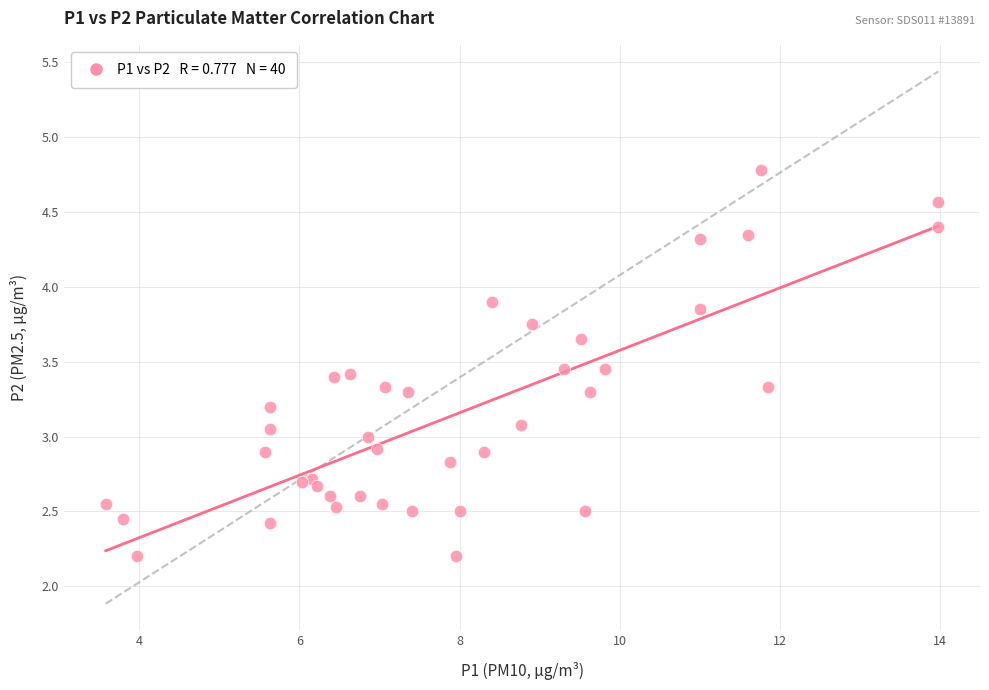

What is the range of Y values (max minus min)?

2.6